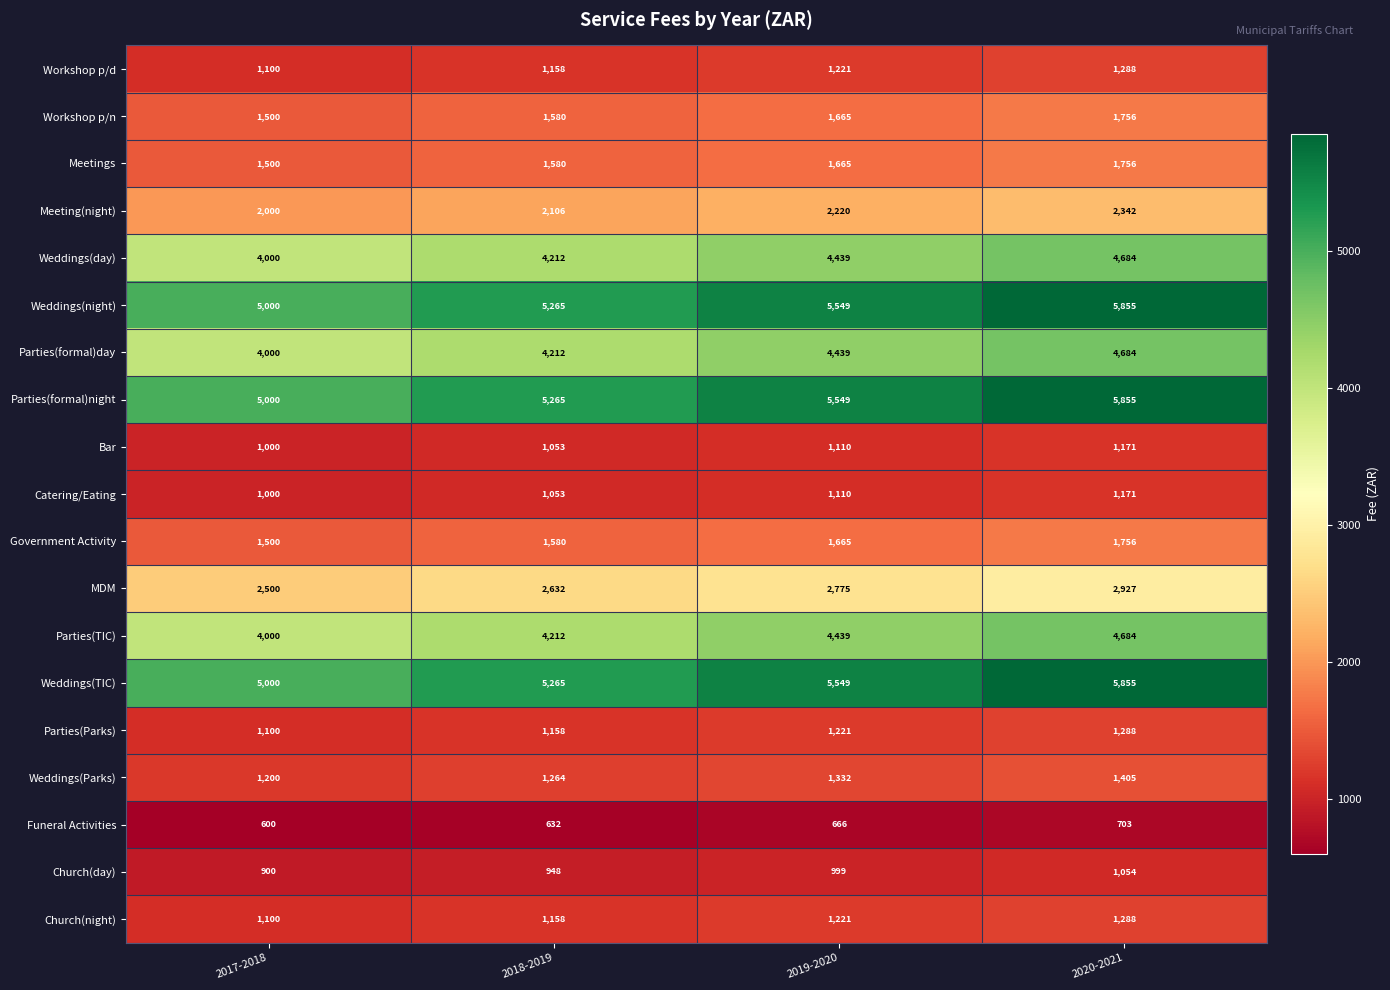

What is the spread (max minus min) of values at 2017-2018?

4400